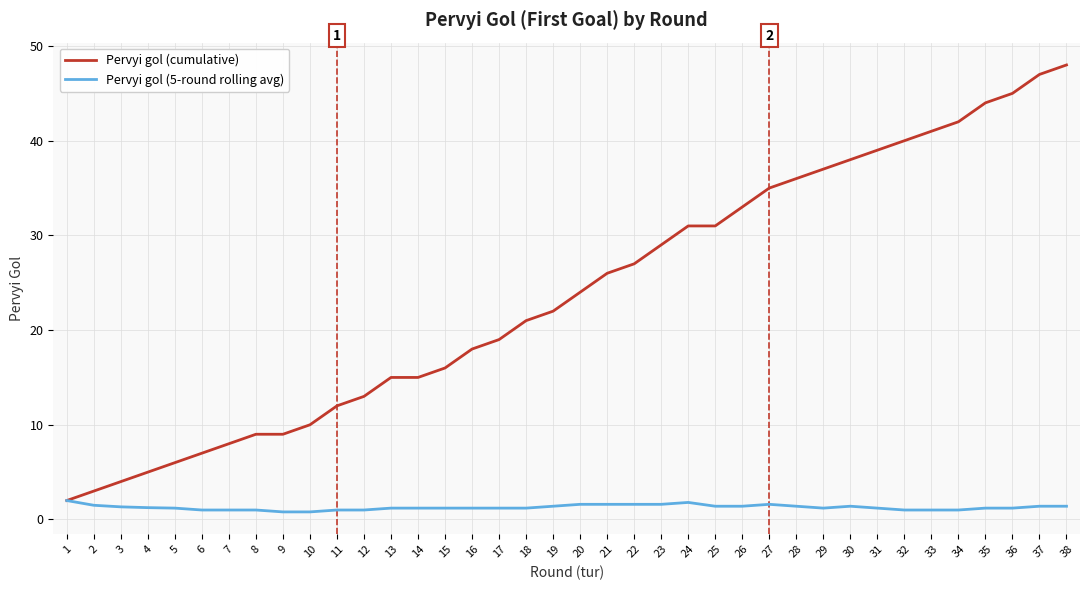

The value of Pervyi gol (cumulative) at 12 is 13.0. True or false?

True